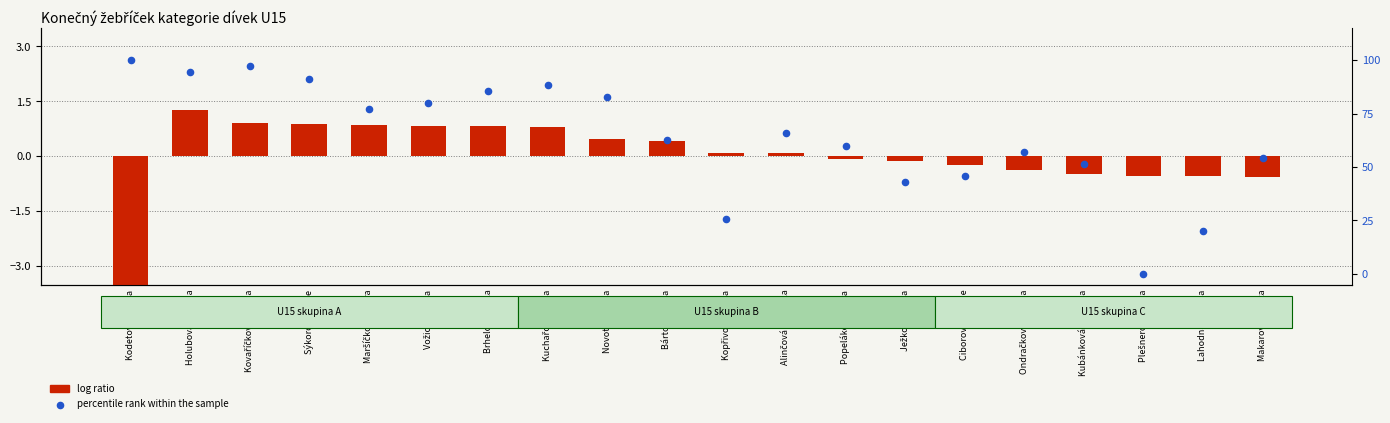

What are all the series names shown in the legend?

log ratio, percentile rank within the sample